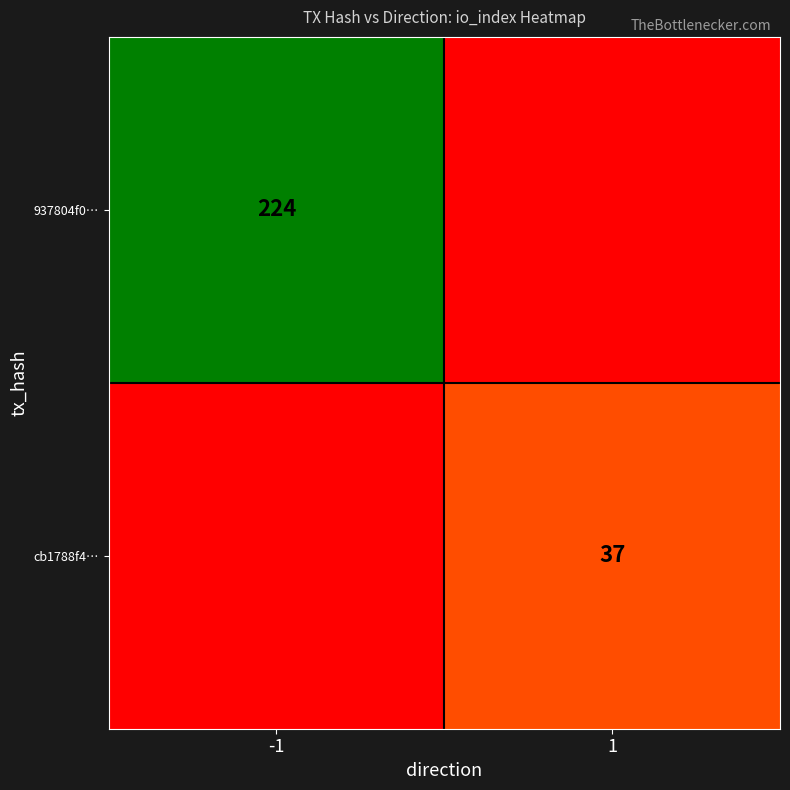

The value of 937804f0… at -1 is 224. True or false?

True